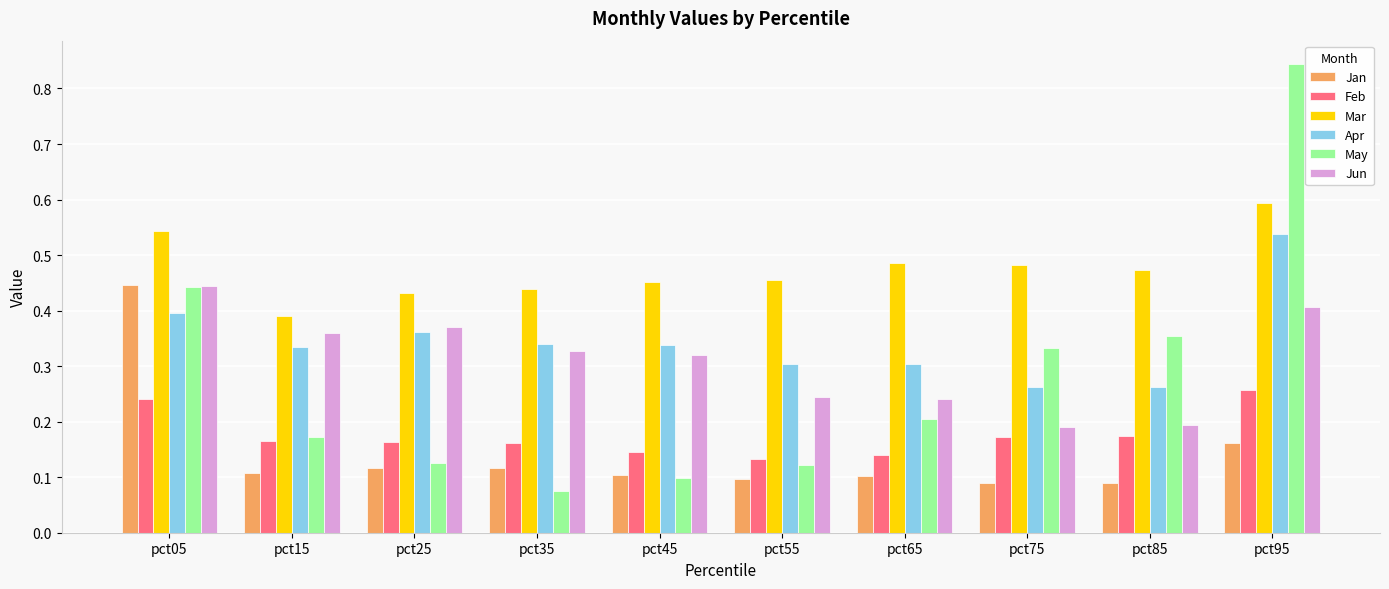

Is it true that Jan equals 0.0 at pct65?

False